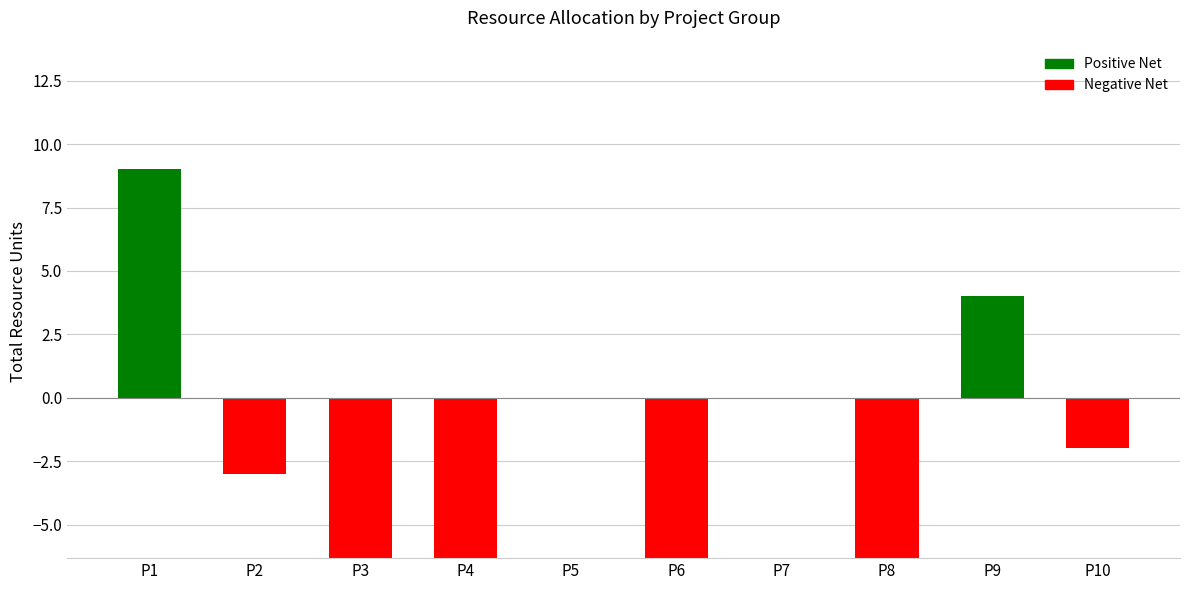

What is the difference between the maximum and minimum values?

20